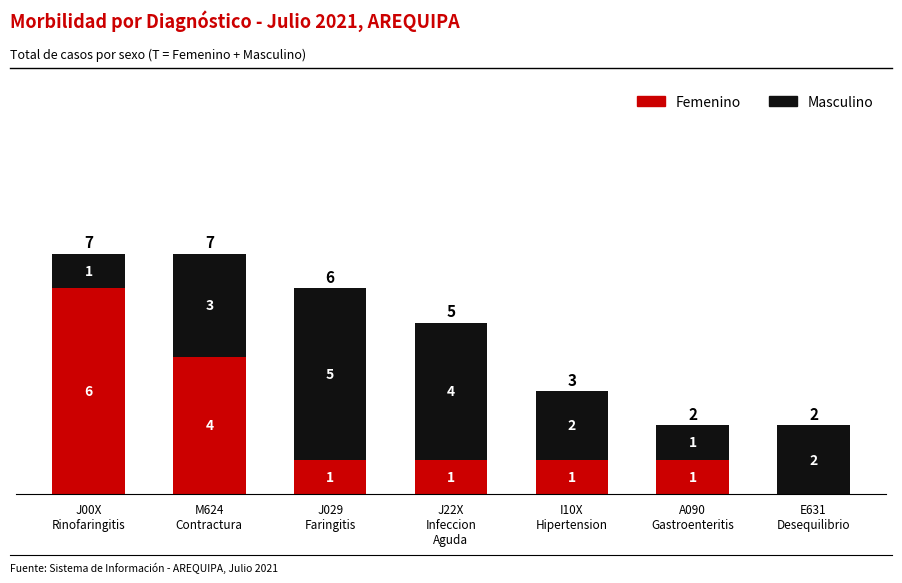

What is the maximum value for Femenino?

6